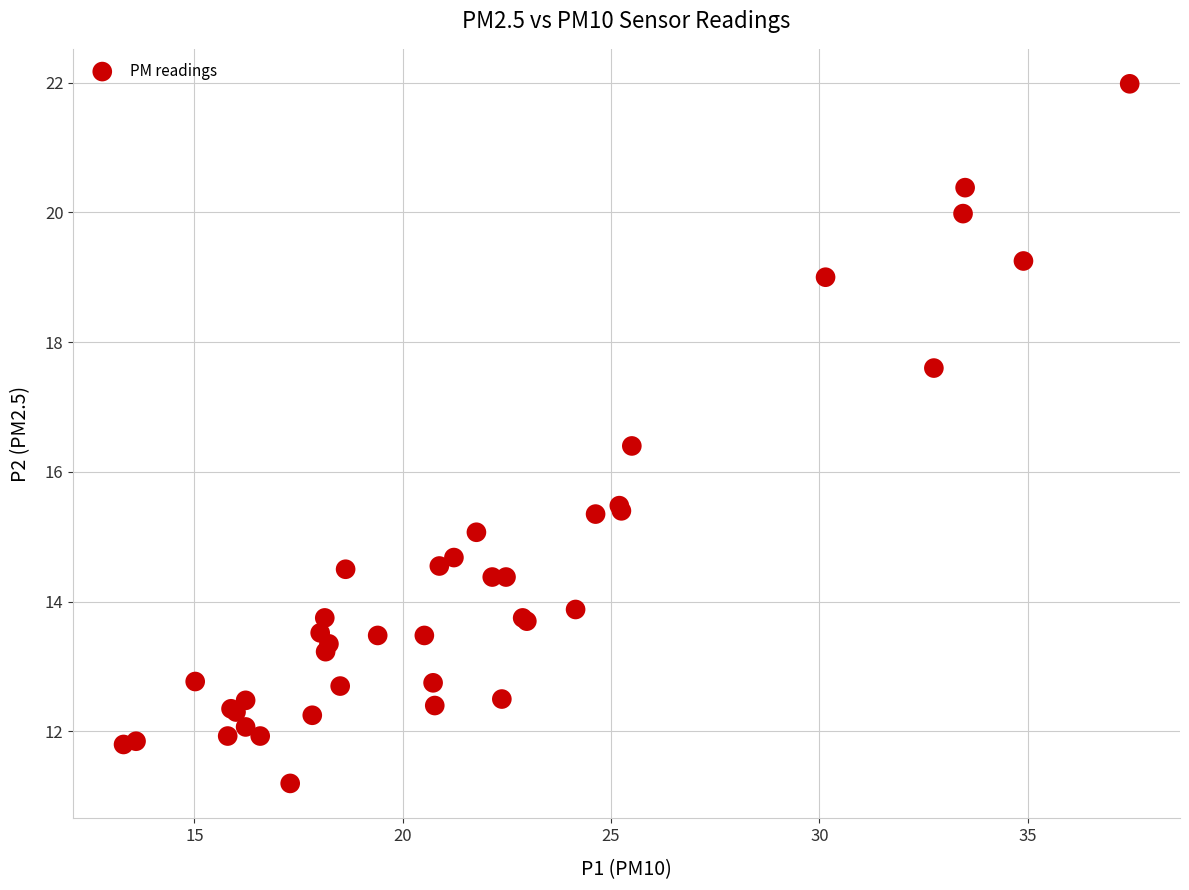

What Y value in the scatter plot is closest to 16?

16.4